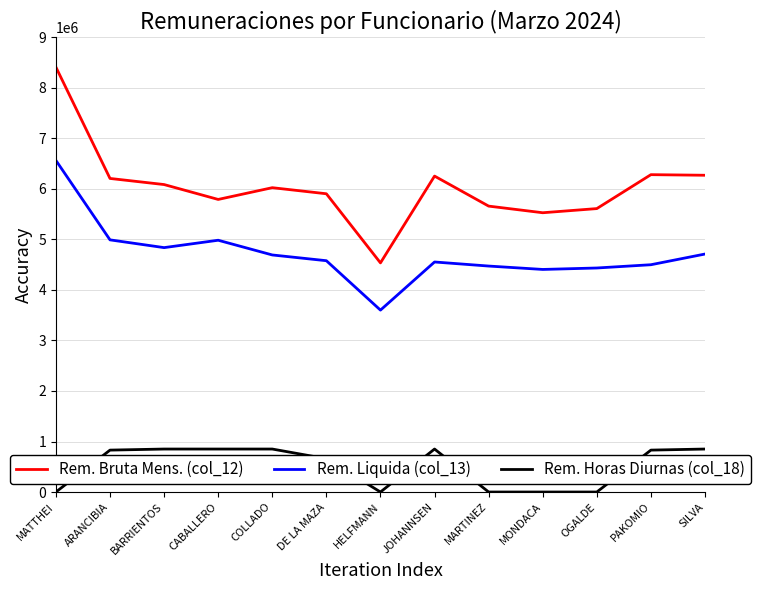

Which series has the largest range (max minus min)?

Rem. Bruta Mens. (col_12)